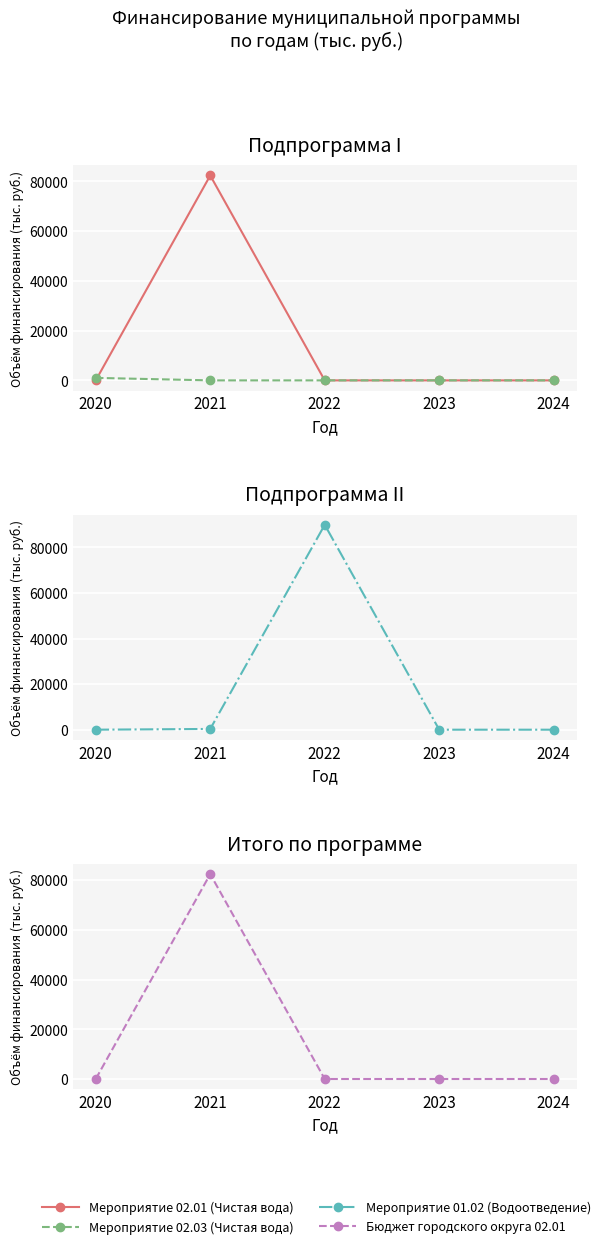

Reading left to right, what are all the values shown in this chart?

Мероприятие 02.01 (Чистая вода): 2020=0.0	2021=82370.7	2022=0.0	2023=0.0	2024=0.0
Мероприятие 02.03 (Чистая вода): 2020=1000.0	2021=0.0	2022=0.0	2023=0.0	2024=0.0
Мероприятие 01.02 (Водоотведение): 2020=0.0	2021=328.2	2022=89900.0	2023=0.0	2024=0.0
Бюджет городского округа 02.01: 2020=0.0	2021=82370.7	2022=0.0	2023=0.0	2024=0.0